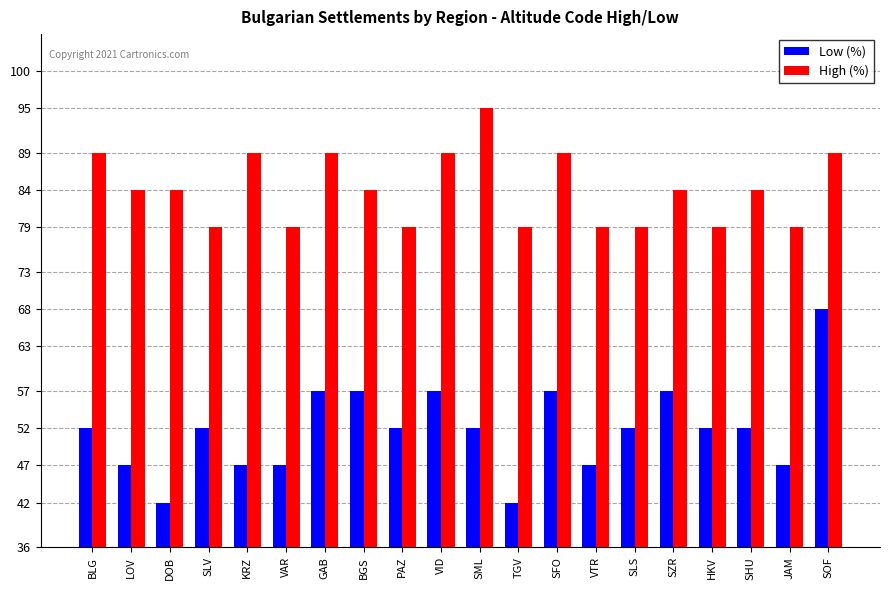

What is the value of the Low (%) bar at the 15th from the left?

52